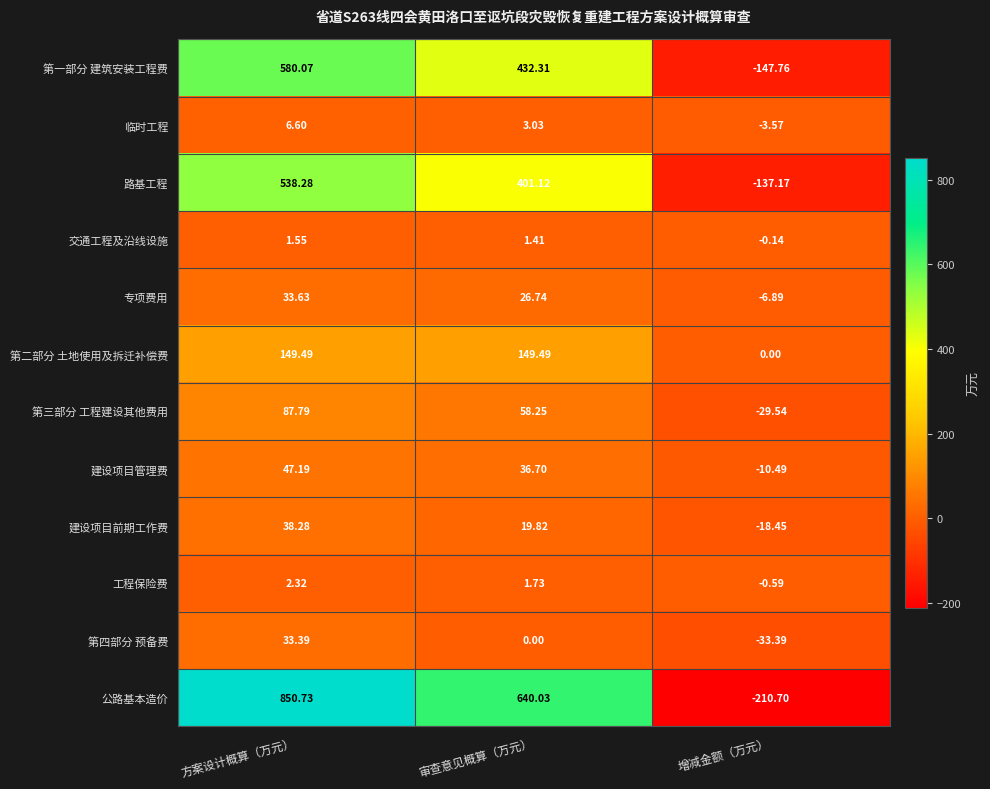

At which category does the chart reach its minimum across all series?

增减金额（万元）